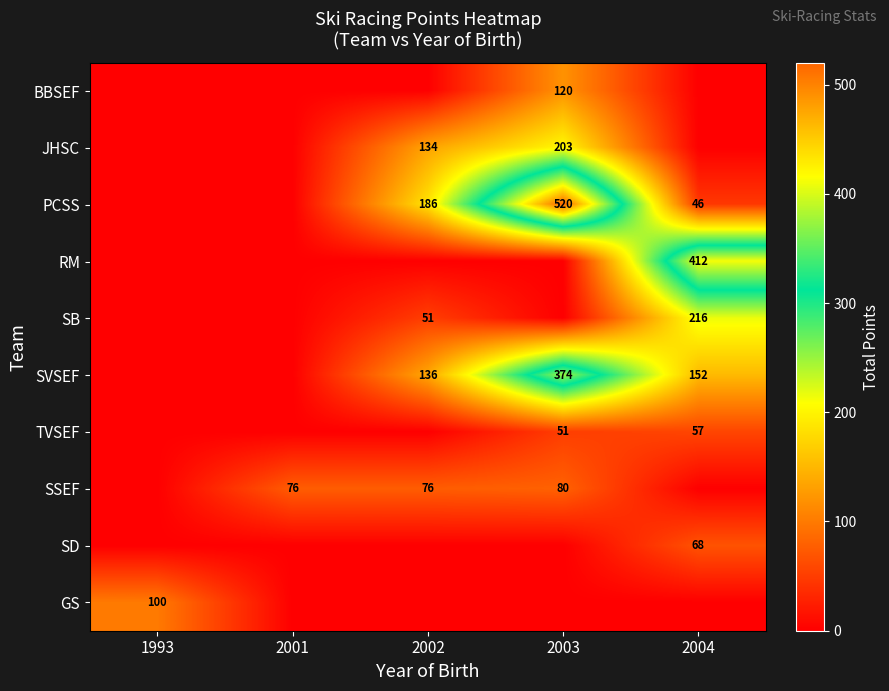

What is the sum of the SSEF values at 2003 and 2001?

156